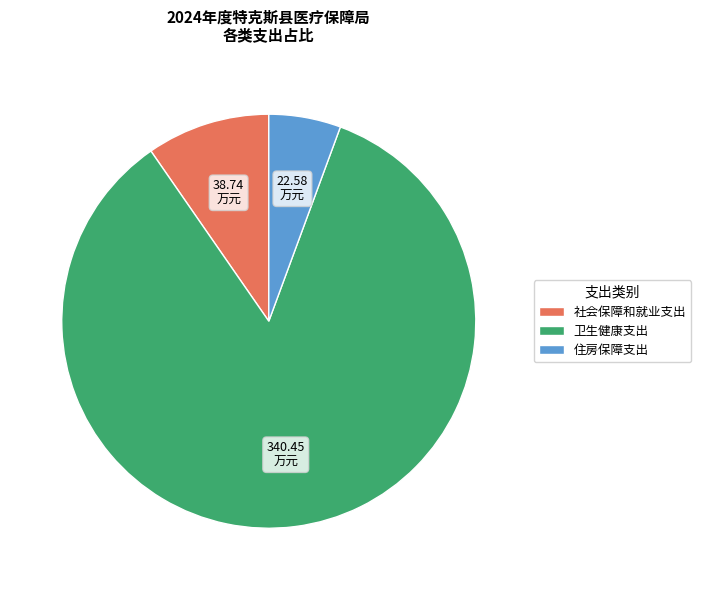

Combined, do 卫生健康支出 and 社会保障和就业支出 account for over 50%?

Yes